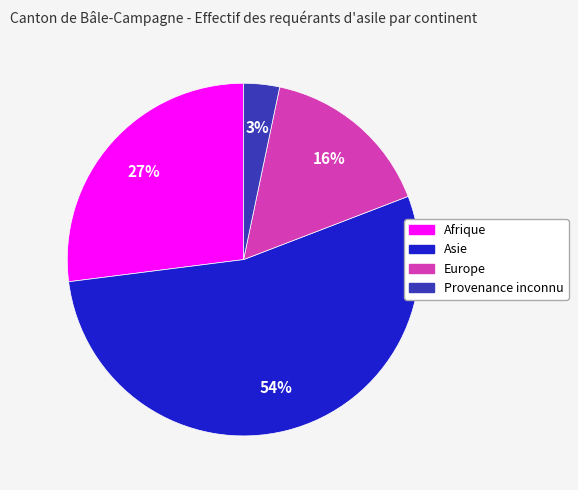

Between Europe and Afrique, which is larger?

Afrique